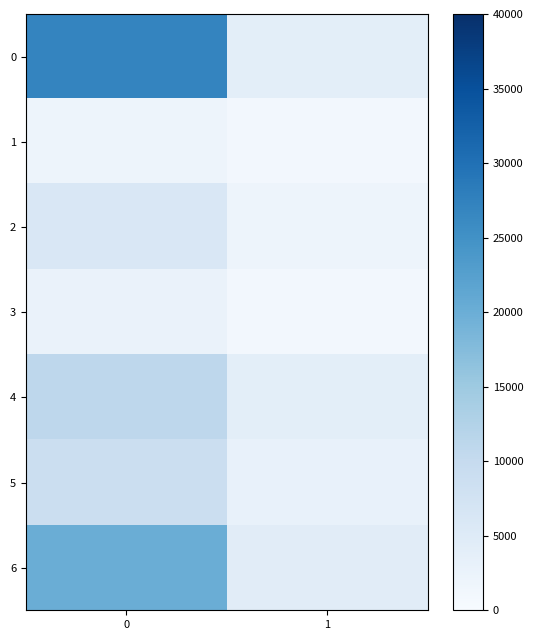

At 1, list the series in order from smallest to largest.

1, 3, 2, 5, 0, 4, 6